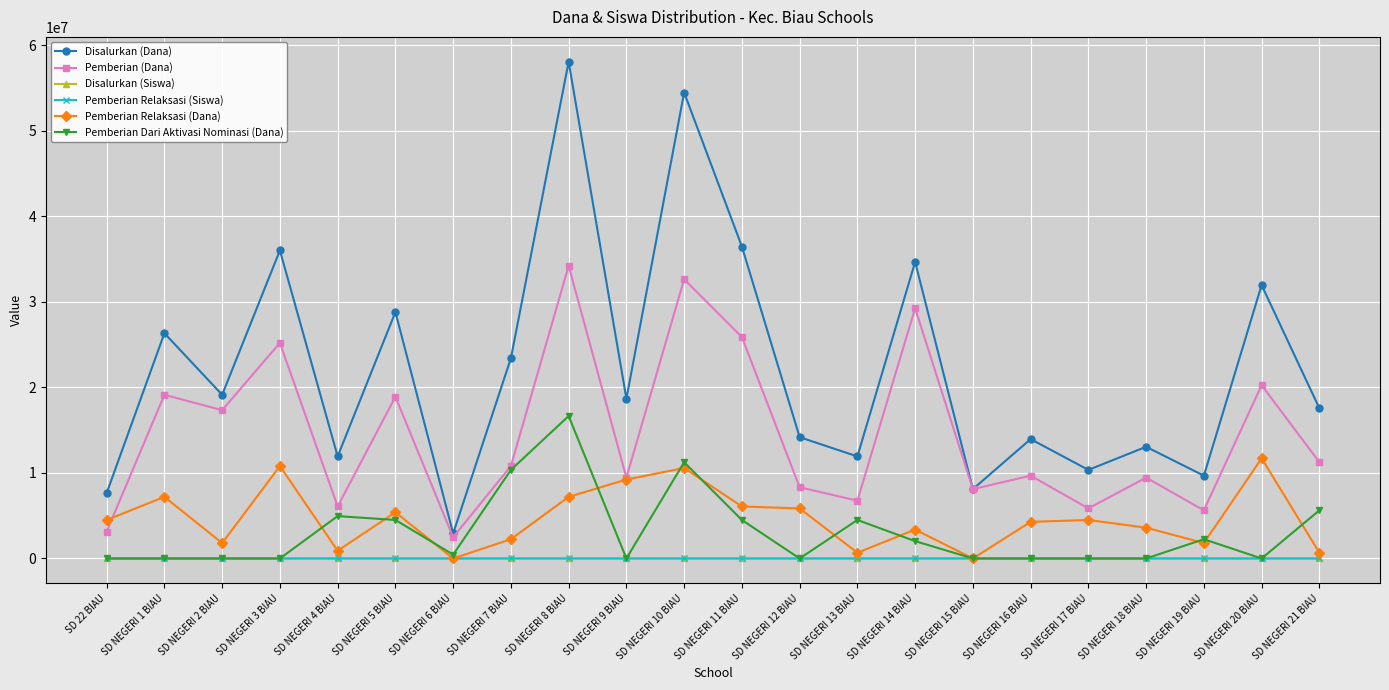

What are all the series names shown in the legend?

Disalurkan (Dana), Pemberian (Dana), Disalurkan (Siswa), Pemberian Relaksasi (Siswa), Pemberian Relaksasi (Dana), Pemberian Dari Aktivasi Nominasi (Dana)